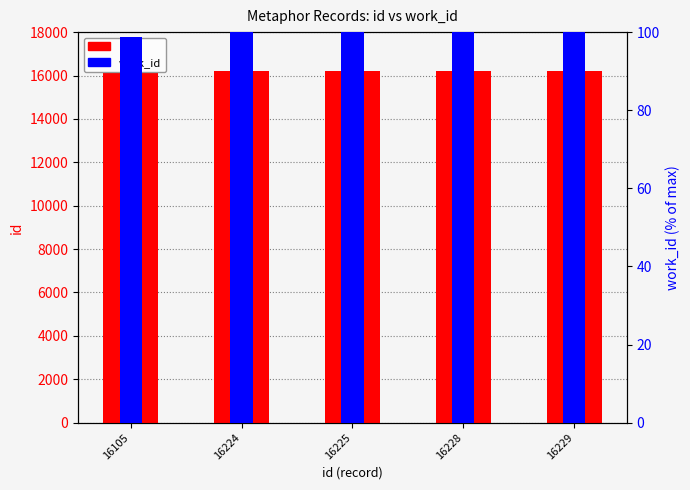

Which series has the largest total across all categories?

id